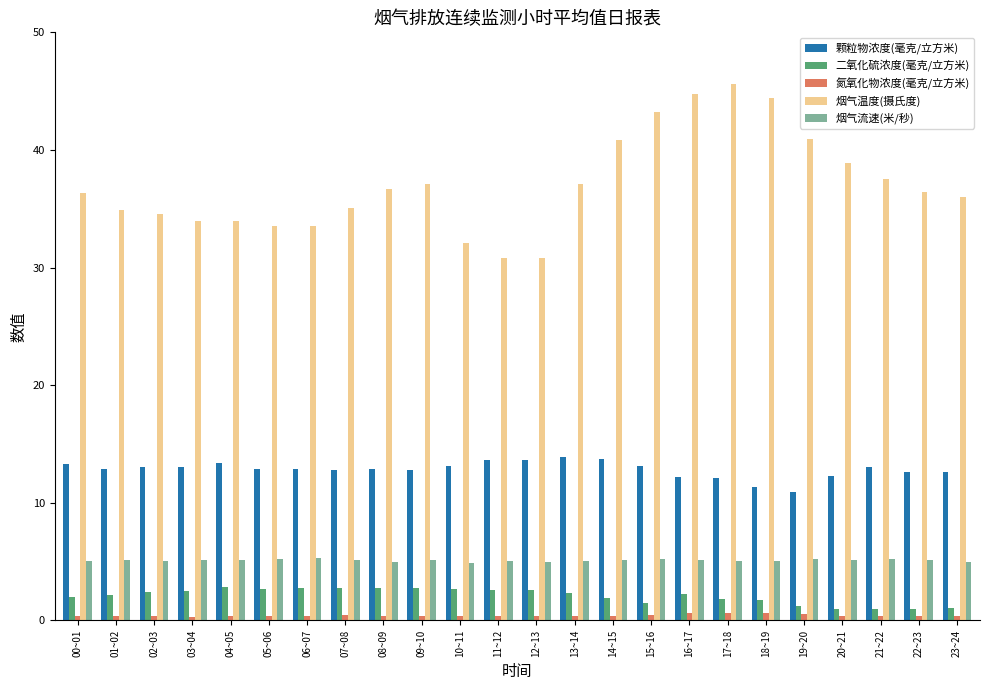

What position from the left is 19~20?

20